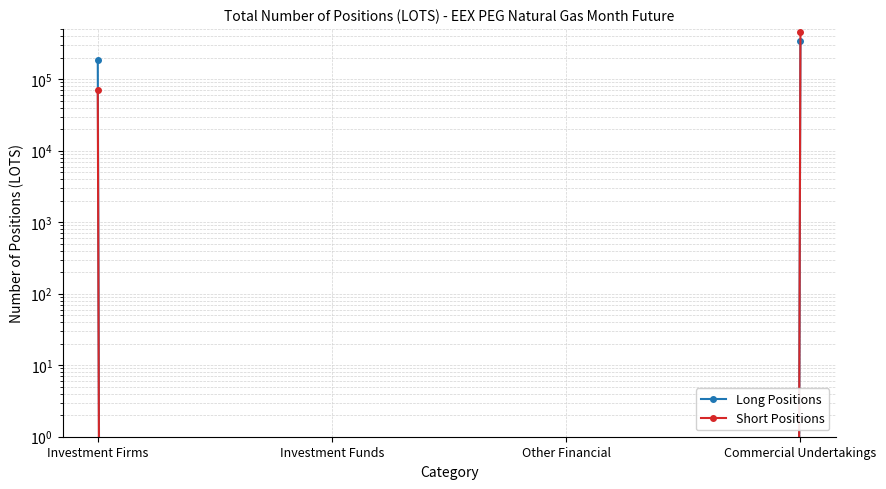

Reading left to right, list all the values displayed in this chart.

Long Positions: Investment Firms=185434	Investment Funds=0	Other Financial=0	Commercial Undertakings=340435
Short Positions: Investment Firms=70011	Investment Funds=0	Other Financial=0	Commercial Undertakings=459364